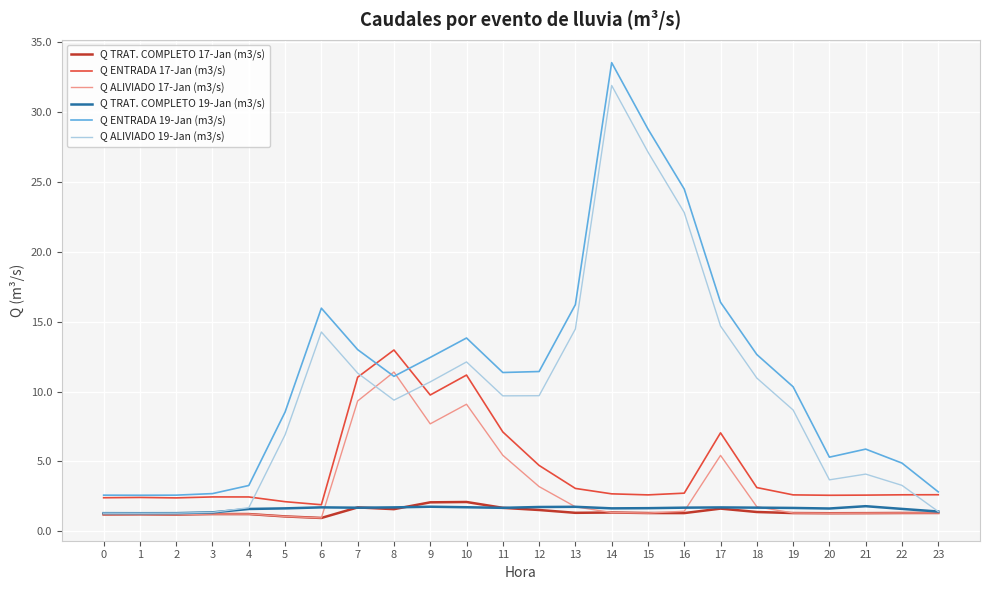

Is it true that Q ALIVIADO 19-Jan (m3/s) equals 14.7 at 17?

True